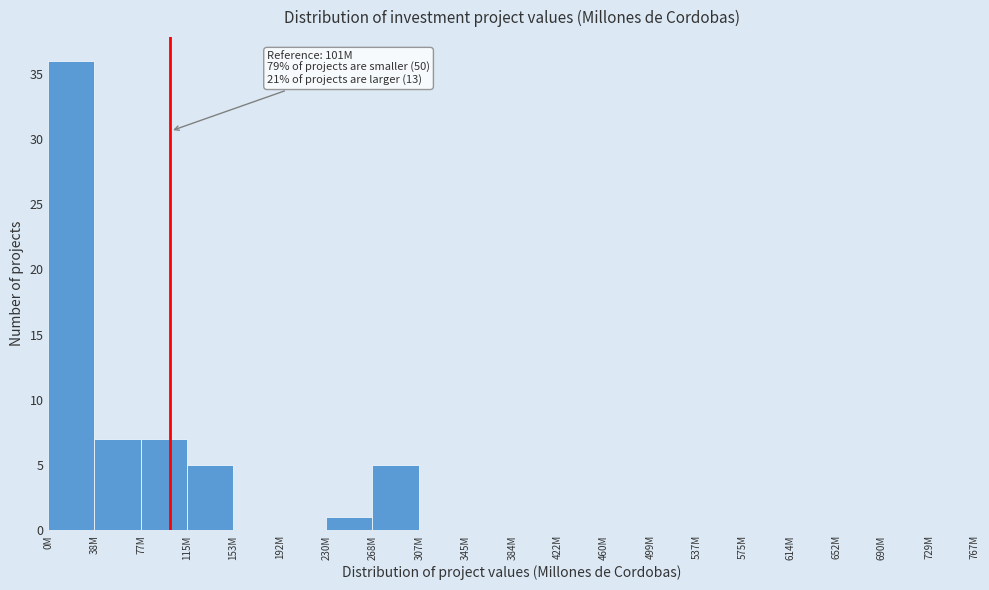

Reading left to right, extract all data points from this chart.

0M=36	38M=7	77M=7	115M=5	153M=0	192M=0	230M=1	268M=5	307M=0	345M=0	384M=0	422M=0	460M=0	499M=0	537M=0	575M=0	614M=0	652M=0	690M=0	729M=0